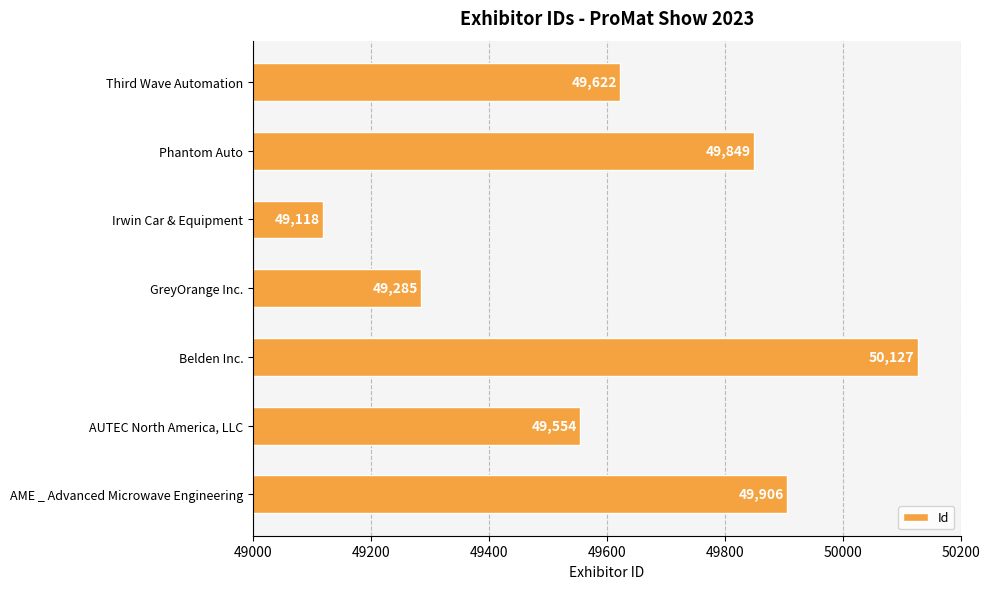

List the labels in order of value, smallest first.

Irwin Car & Equipment, GreyOrange Inc., AUTEC North America, LLC, Third Wave Automation, Phantom Auto, AME _ Advanced Microwave Engineering, Belden Inc.